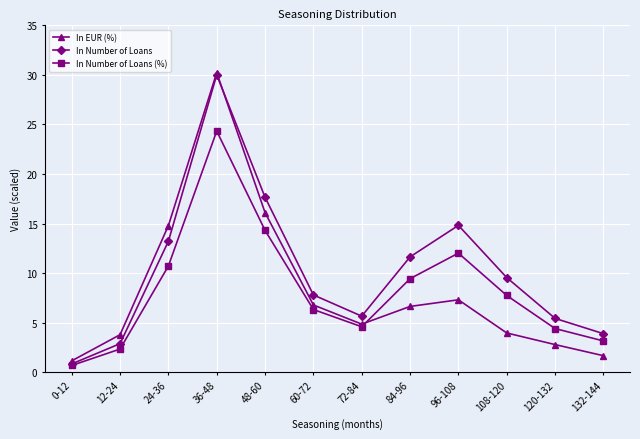

At how many categories does at least one series exceed 18?

1